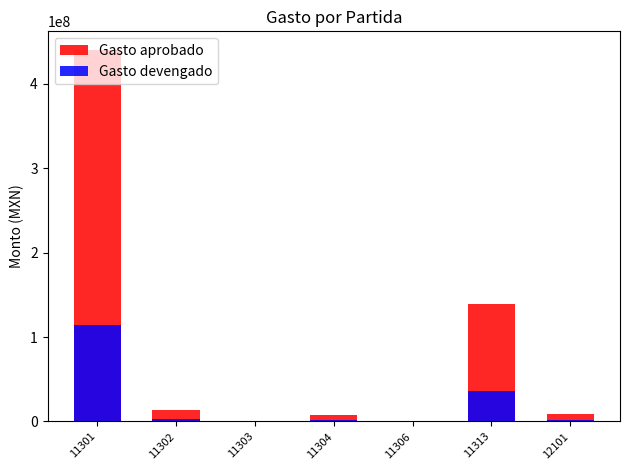

What is the sum of the Gasto devengado values at 12101 and 11306?

2126447.2